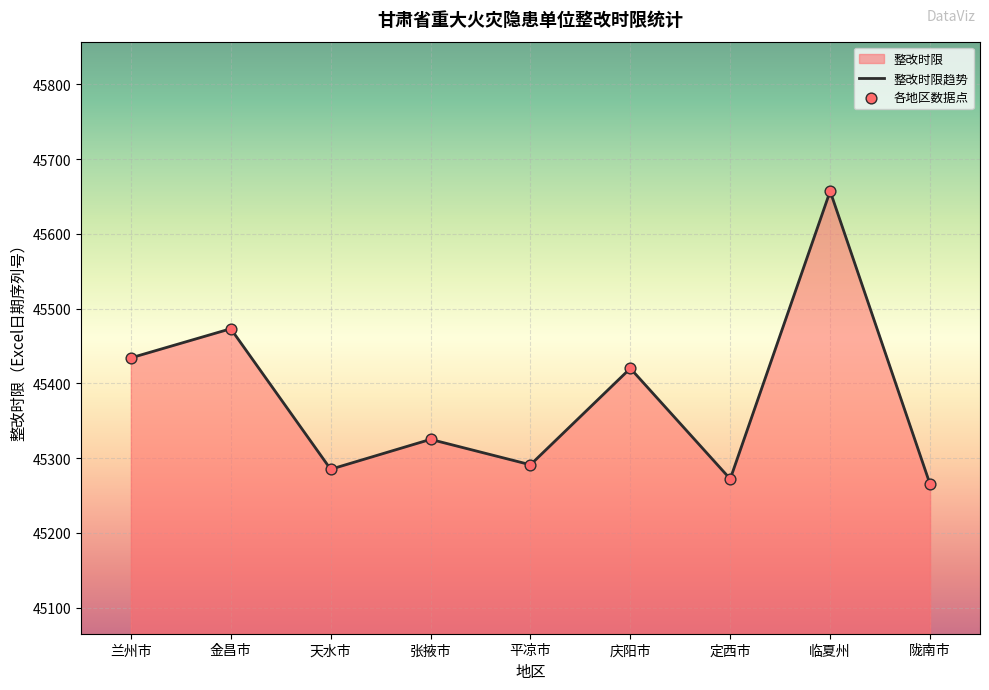

Which has a higher value, 临夏州 or 金昌市?

临夏州